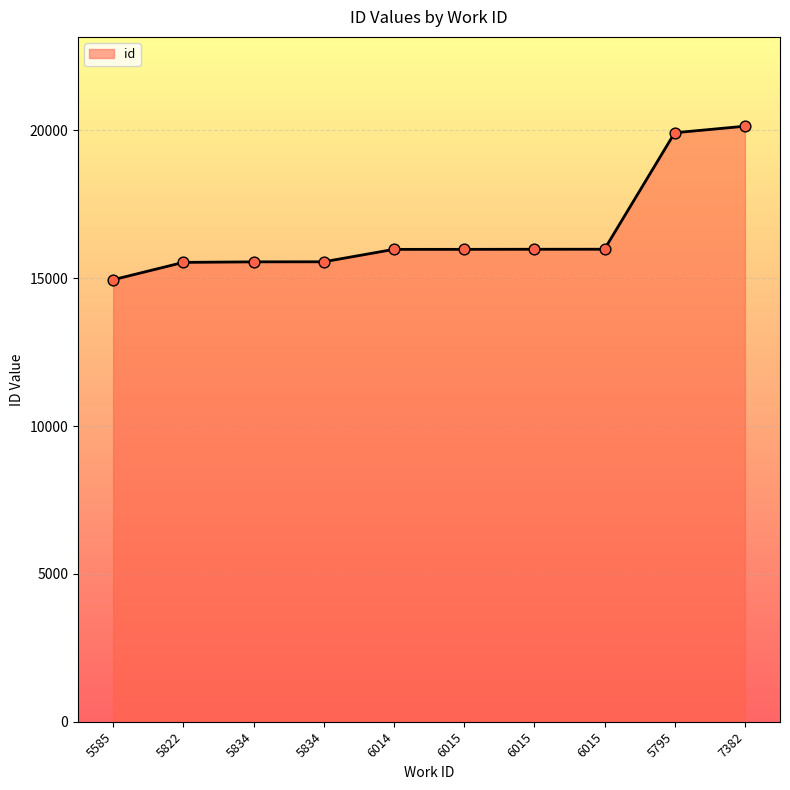

Approximately how many times larger is the value at 5585 compared to 6015?

0.9